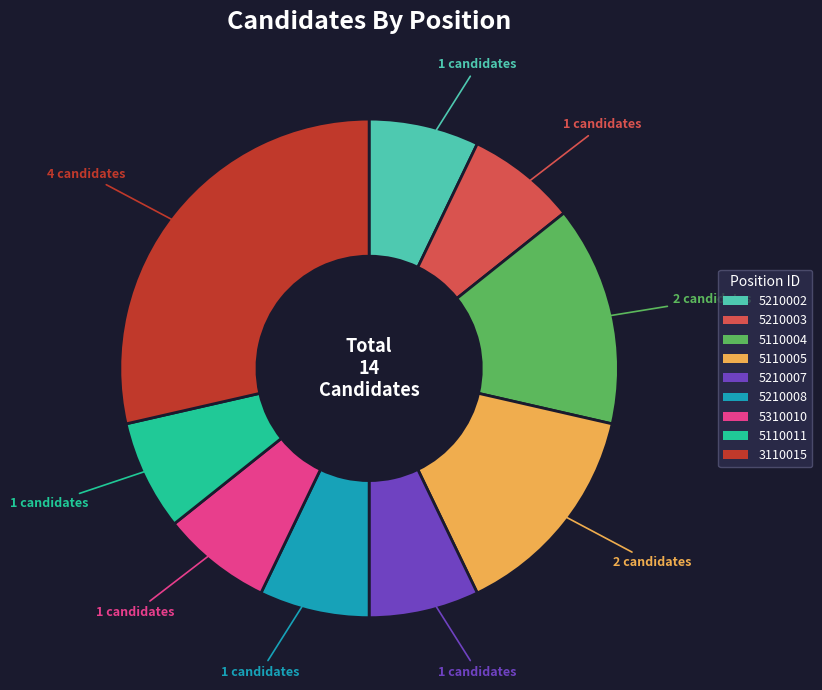

Is 5310010 the majority of the pie?

No